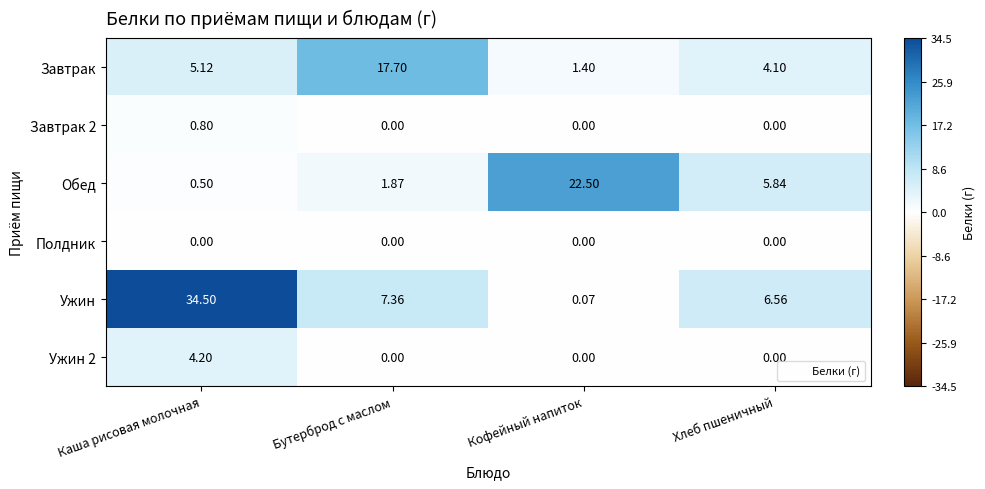

List the series in order of their peak value, highest first.

Ужин, Обед, Завтрак, Ужин 2, Завтрак 2, Полдник